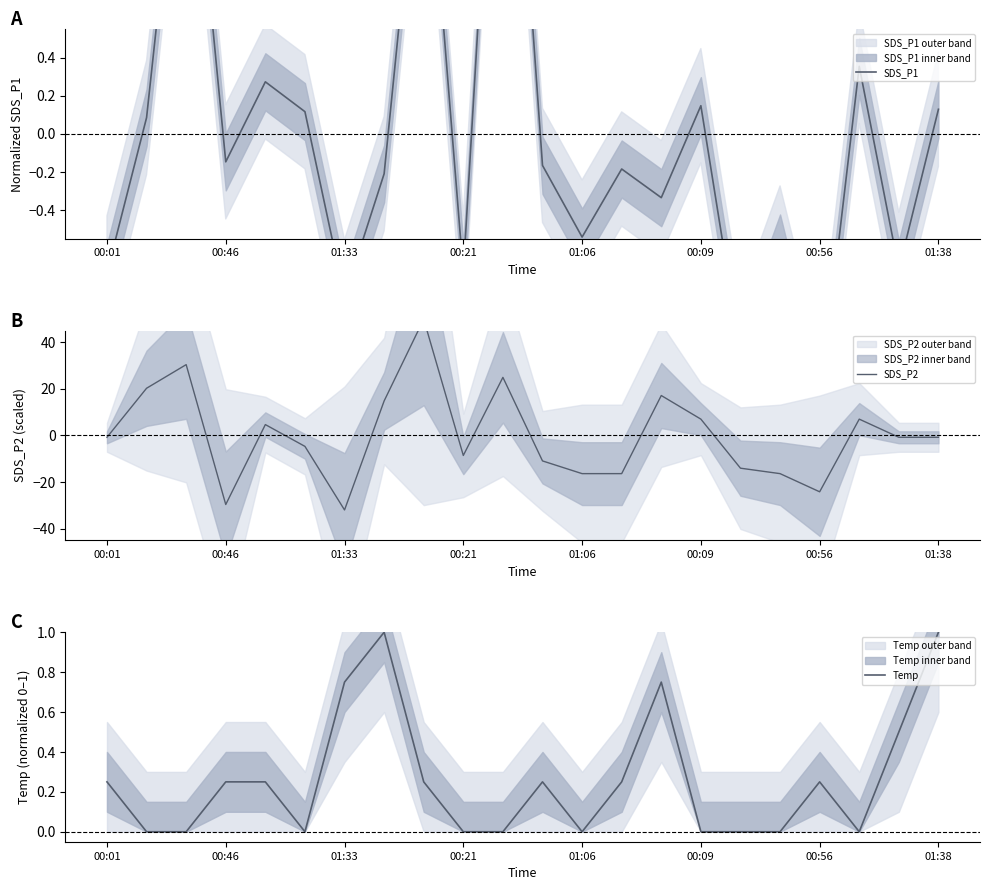

Which series ends up on top after the final intersection of Temp and SDS_P1?

Temp